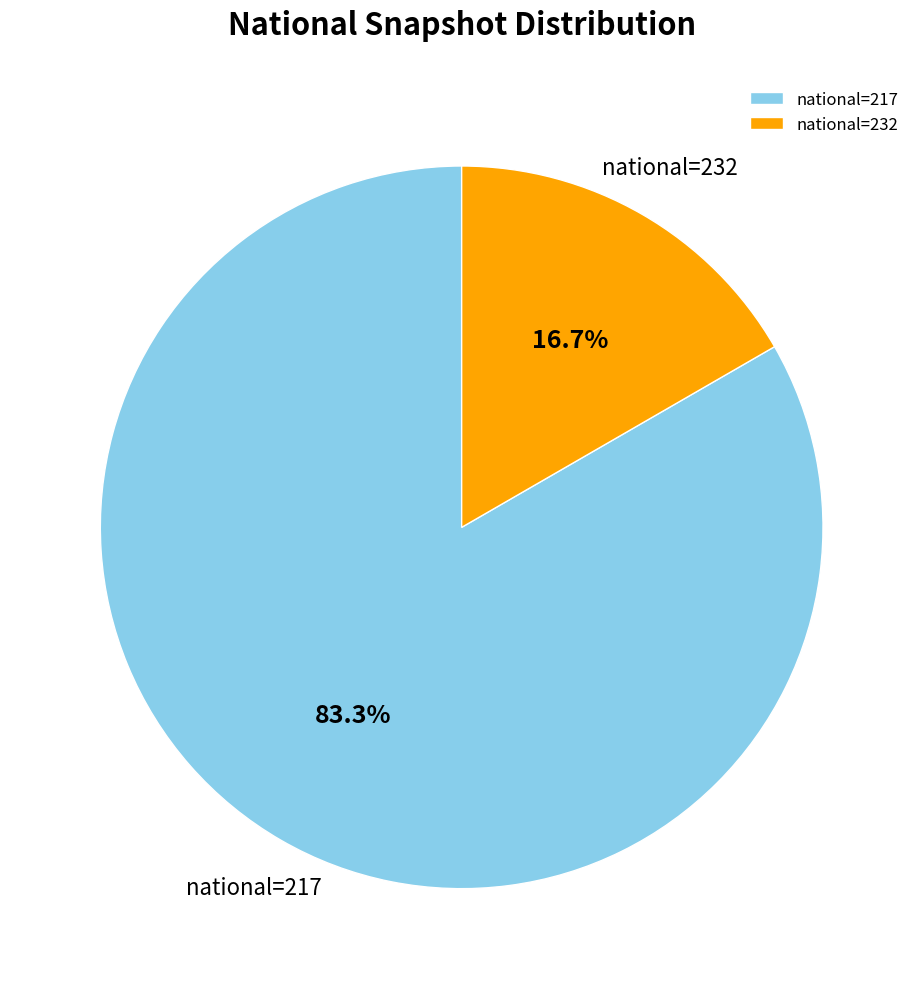

Rank the categories by value from highest to lowest.

national=217, national=232